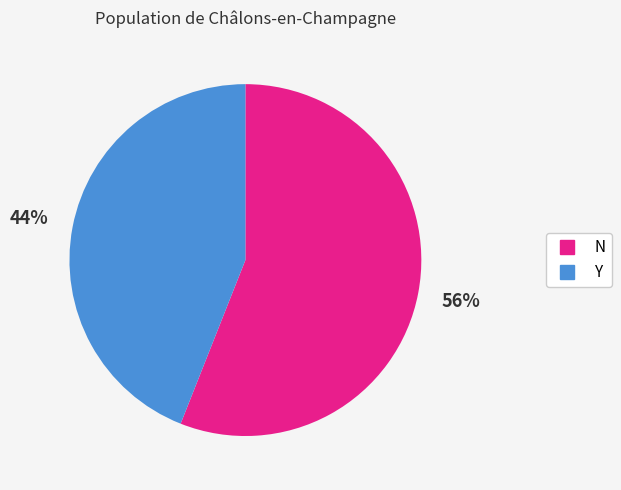

How many slices are in this pie chart?

2